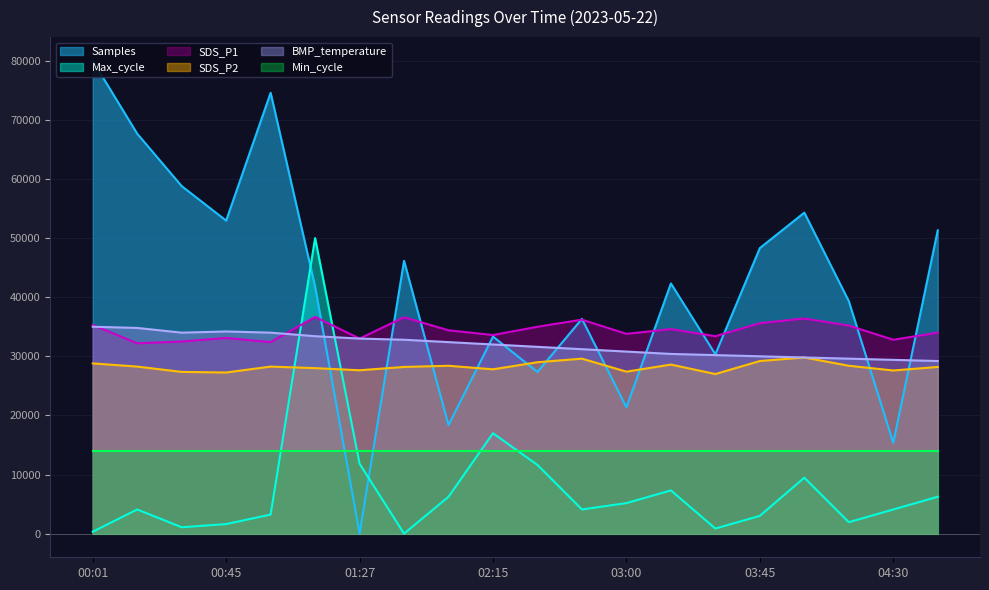

List the labels in order of SDS_P2 value, smallest first.

03:30, 00:45, 00:31, 03:00, 04:30, 01:27, 02:15, 01:13, 01:40, 04:45, 00:16, 01:00, 02:00, 04:15, 03:15, 00:01, 02:30, 03:45, 02:45, 04:00